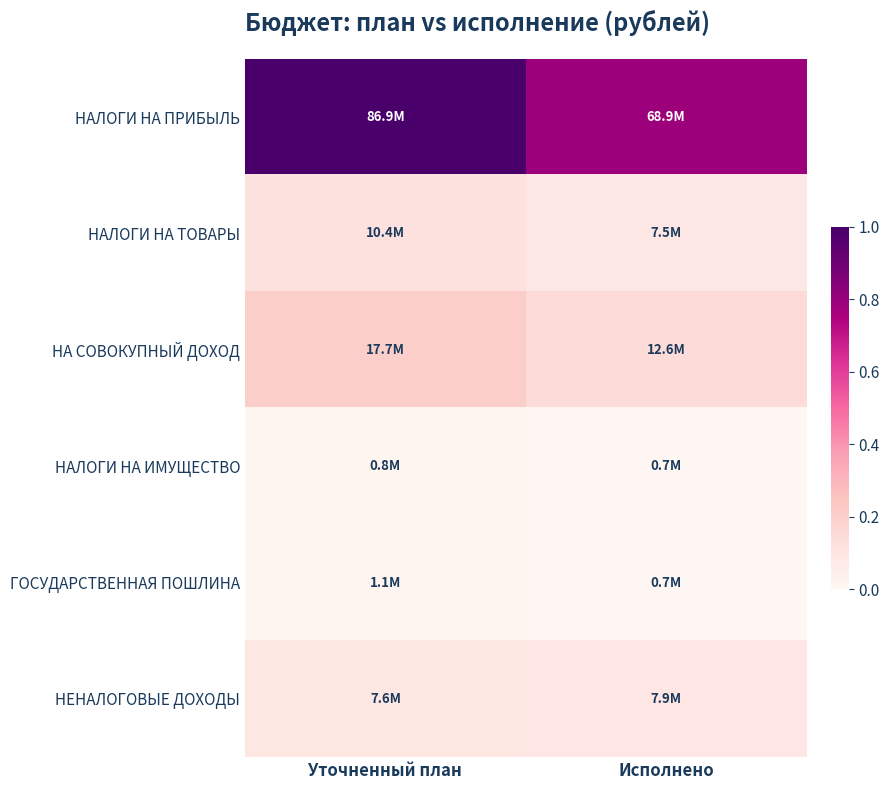

At Уточненный план, list the series in order from smallest to largest.

НАЛОГИ НА ИМУЩЕСТВО, ГОСУДАРСТВЕННАЯ ПОШЛИНА, НЕНАЛОГОВЫЕ ДОХОДЫ, НАЛОГИ НА ТОВАРЫ, НА СОВОКУПНЫЙ ДОХОД, НАЛОГИ НА ПРИБЫЛЬ